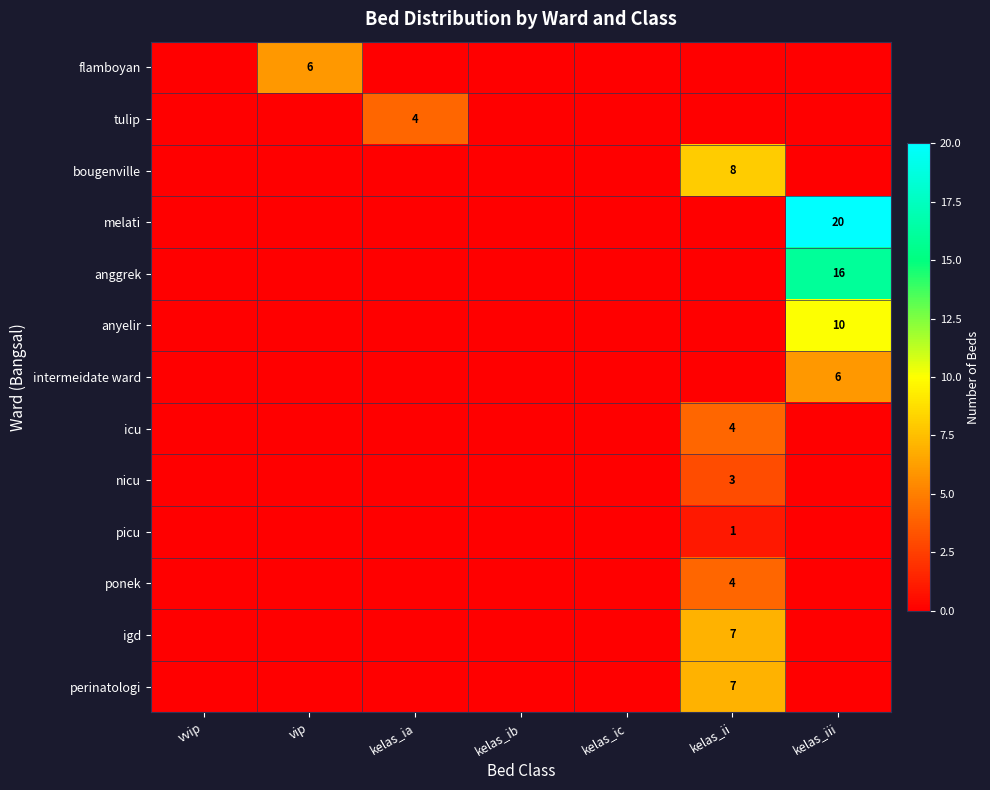

The value of anyelir at kelas_ib is 0. True or false?

True